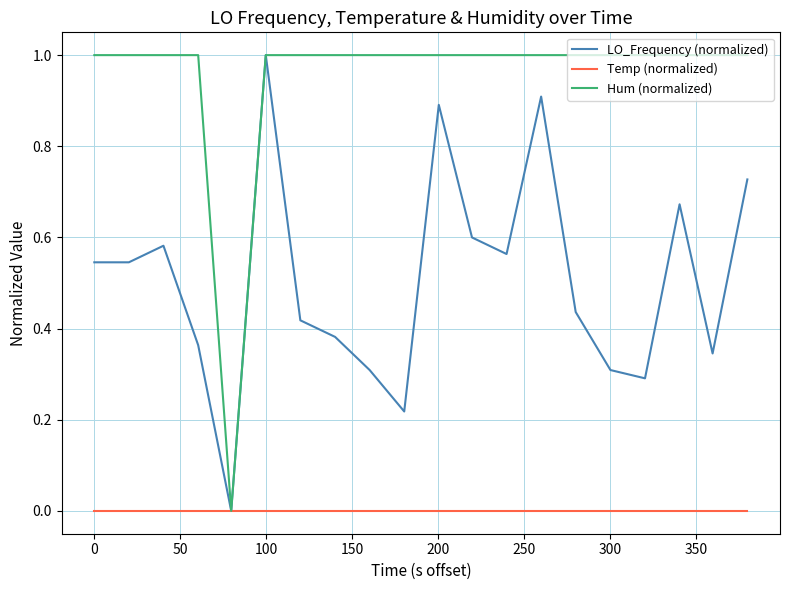

Which series has the largest total across all categories?

Hum (normalized)